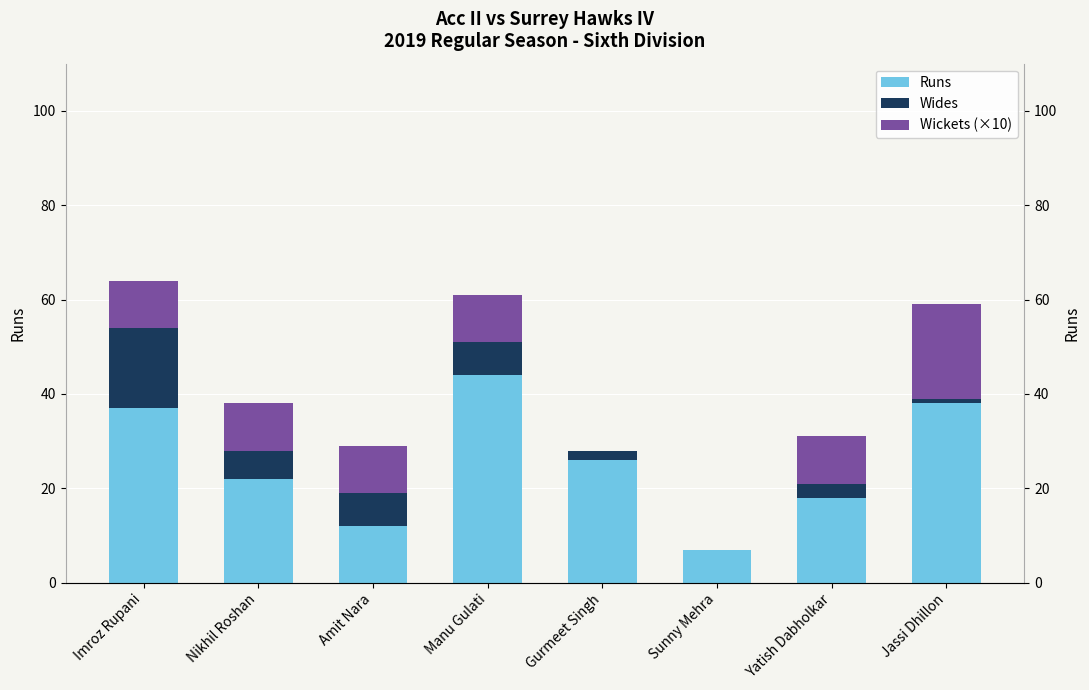

At which category does the chart reach its minimum across all series?

Sunny Mehra